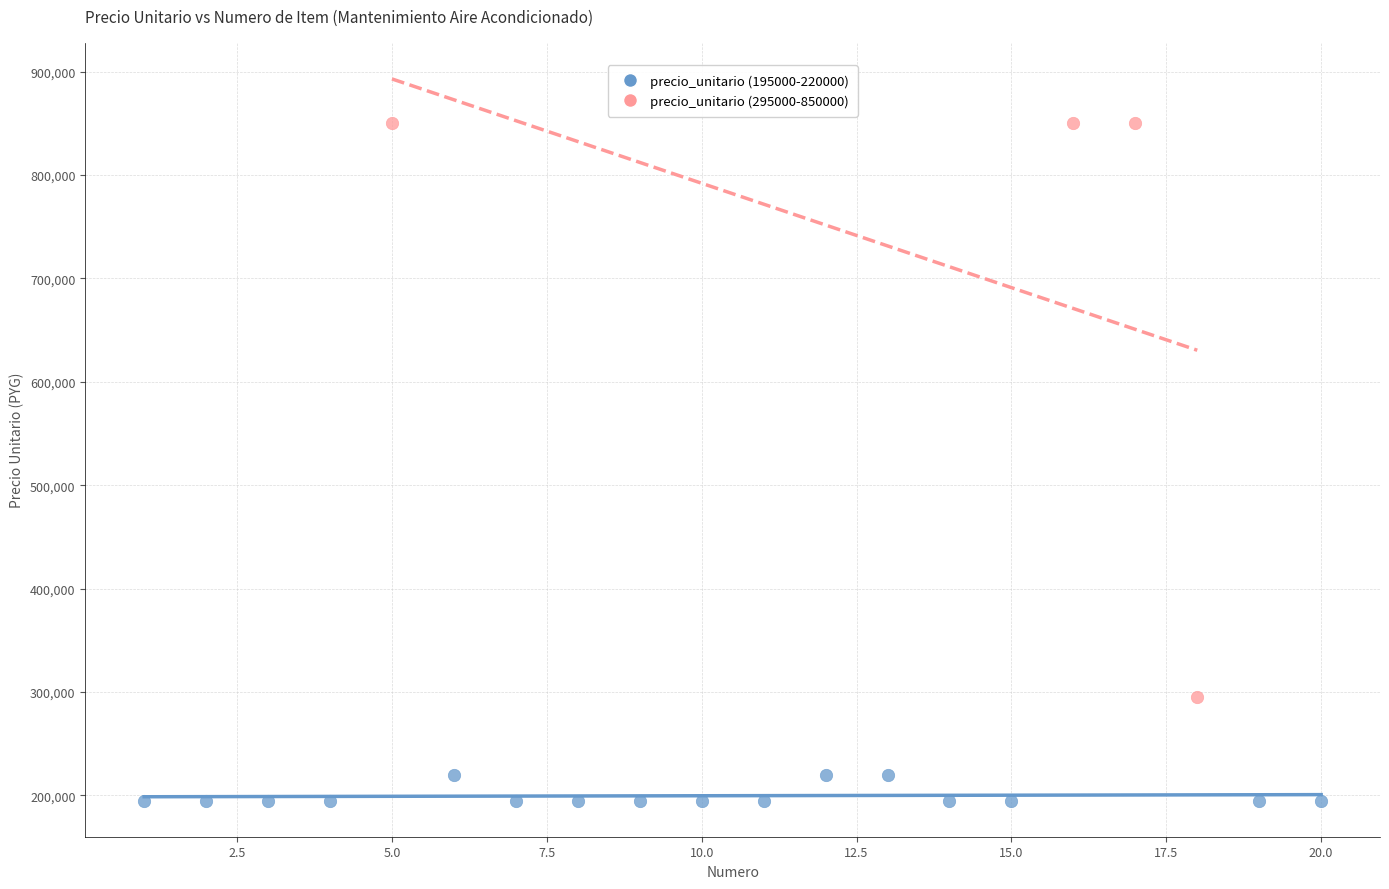

Which series contains the lowest Y value?

precio_unitario (195000-220000)